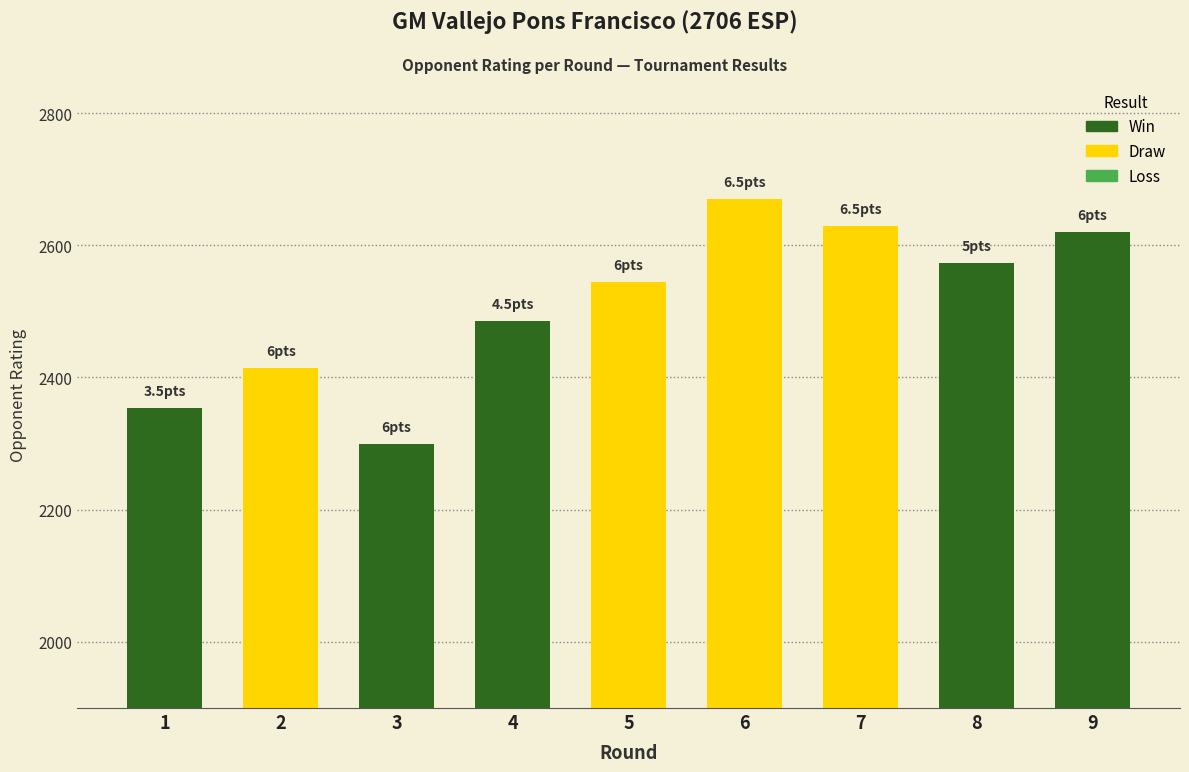

What is the change in value from 2 to 6?

+256